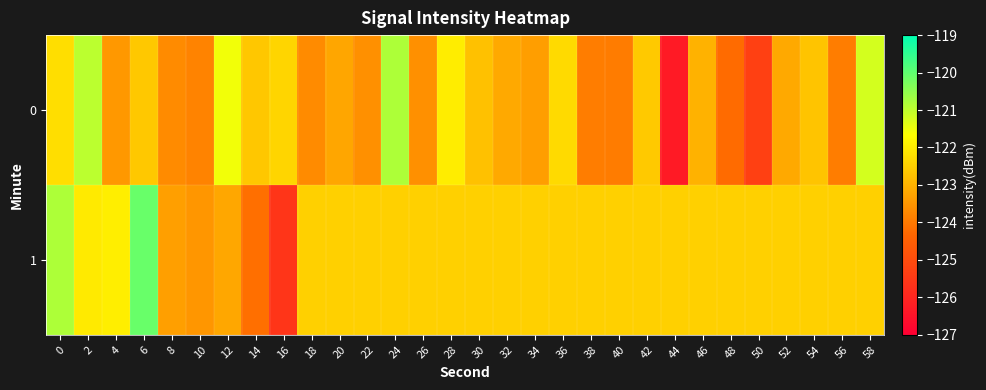

Reading right to left, list all the values displayed in this chart.

0: 58=-121.2	56=-123.9	54=-122.7	52=-123.2	50=-125.3	48=-124.2	46=-123.0	44=-126.3	42=-122.6	40=-124.0	38=-123.9	36=-122.3	34=-123.4	32=-123.2	30=-122.7	28=-122.0	26=-123.6	24=-120.8	22=-123.6	20=-123.2	18=-123.7	16=-122.4	14=-122.6	12=-121.5	10=-123.8	8=-123.7	6=-122.6	4=-123.4	2=-121.0	0=-122.2
1: 58=-122.5	56=-122.5	54=-122.5	52=-122.5	50=-122.5	48=-122.5	46=-122.5	44=-122.5	42=-122.5	40=-122.5	38=-122.5	36=-122.5	34=-122.5	32=-122.5	30=-122.5	28=-122.5	26=-122.5	24=-122.5	22=-122.5	20=-122.5	18=-122.5	16=-125.6	14=-124.2	12=-123.2	10=-123.5	8=-123.3	6=-120.1	4=-122.0	2=-122.0	0=-120.8